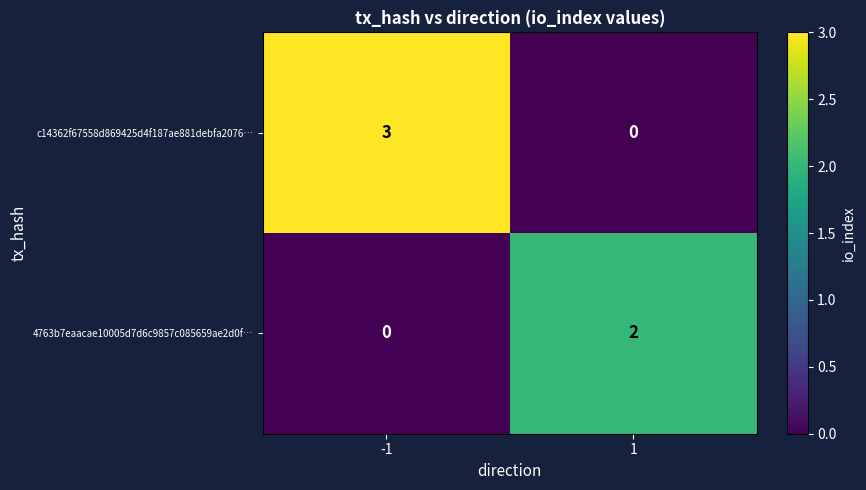

How many series are shown in this chart?

2